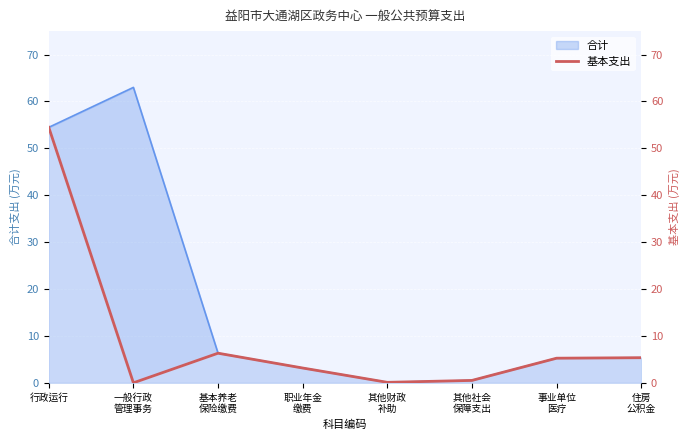

What position from the left is 住房
公积金?

8